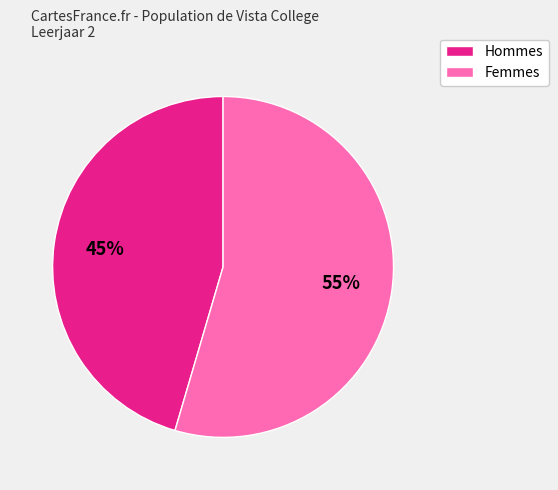

How many slices are in this pie chart?

2